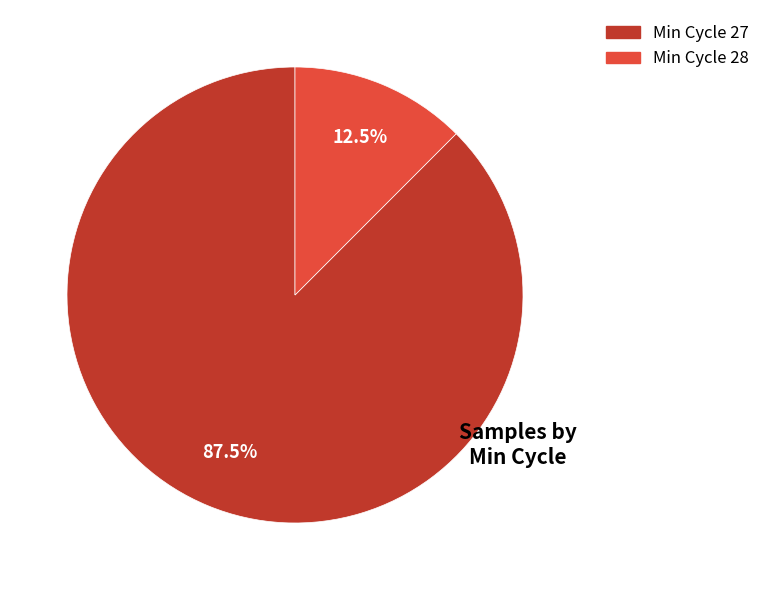

Does any single category account for the majority?

Yes